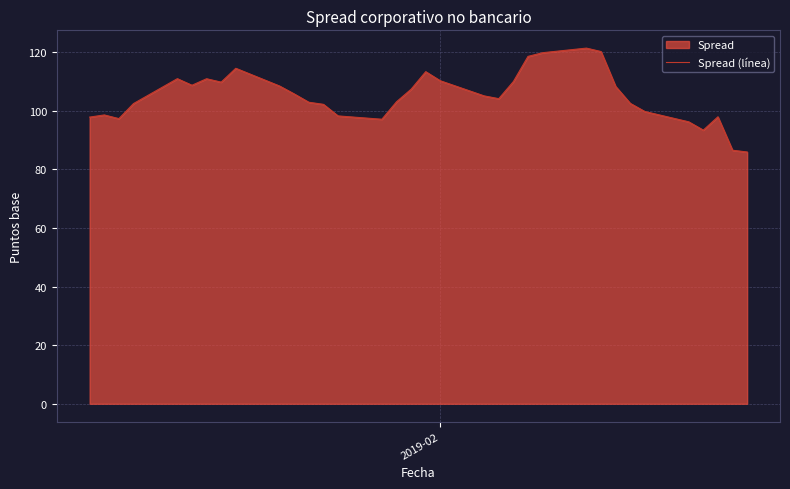

Does the chart have visible grid lines?

Yes